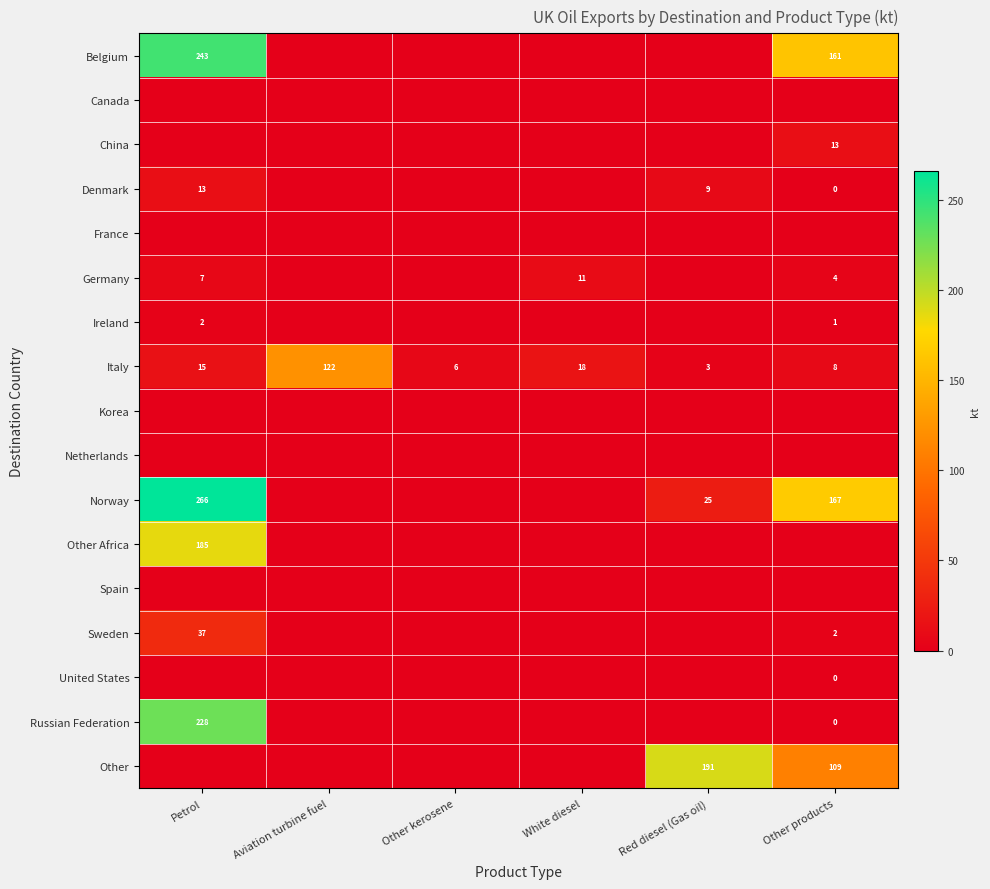

True or false: Ireland has a value of 0 at Other products.

False